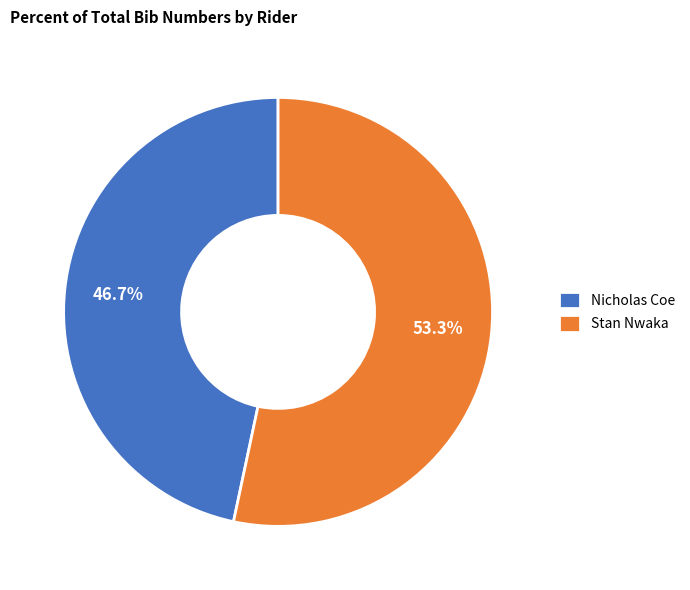

What is the majority slice?

Stan Nwaka